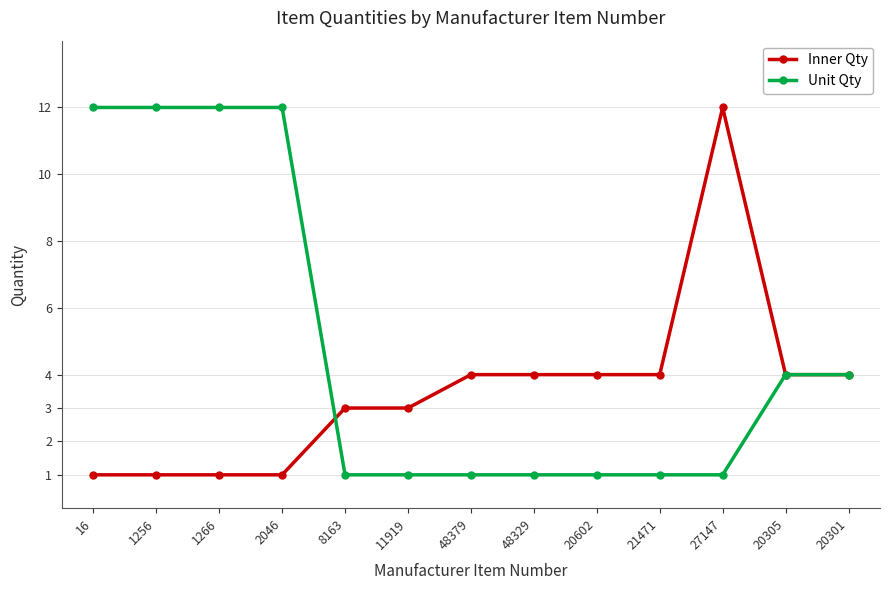

How many distinct data groups are displayed?

2